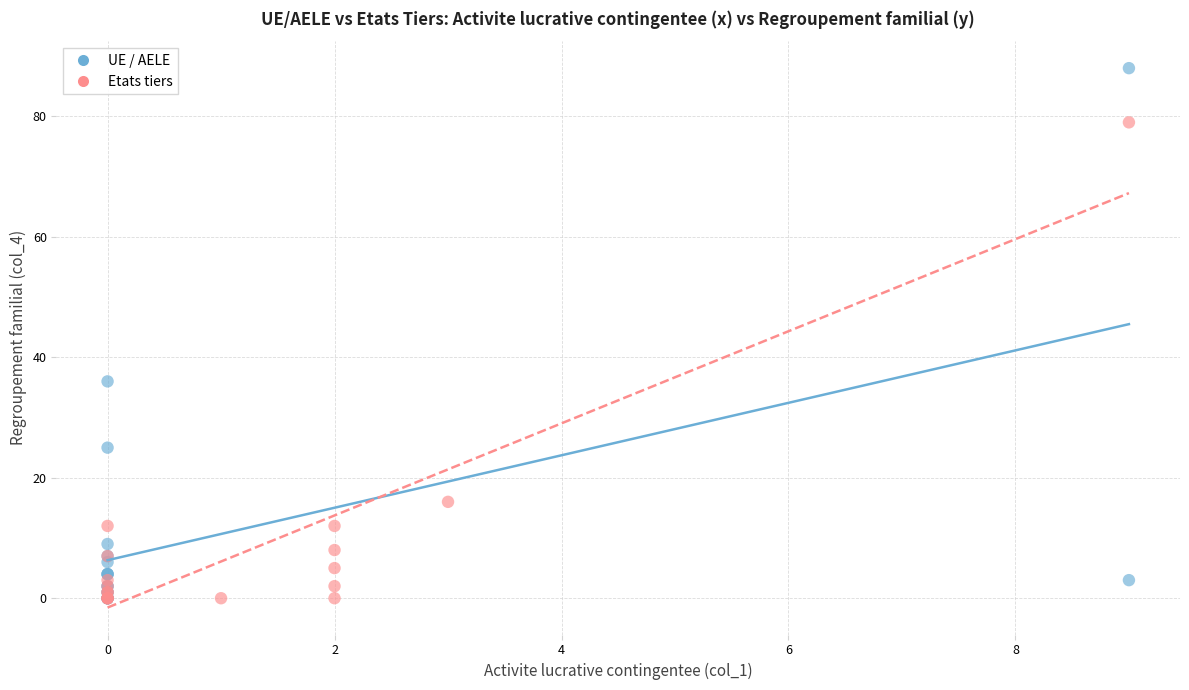

Which series contains the highest Y value?

UE / AELE